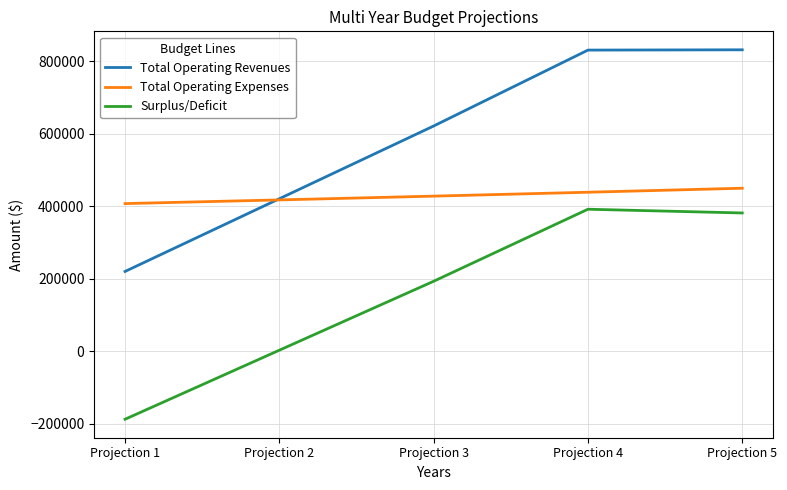

True or false: Total Operating Revenues has a value of 830715.7 at Projection 4.

True